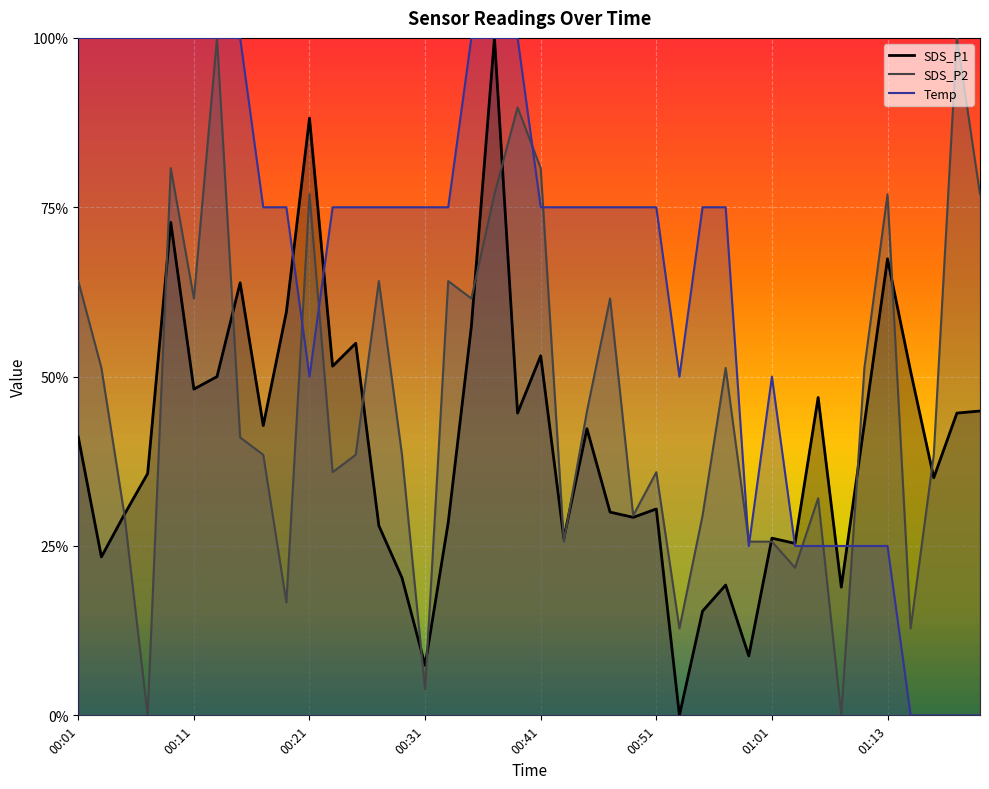

At how many categories does at least one series exceed 0?

40